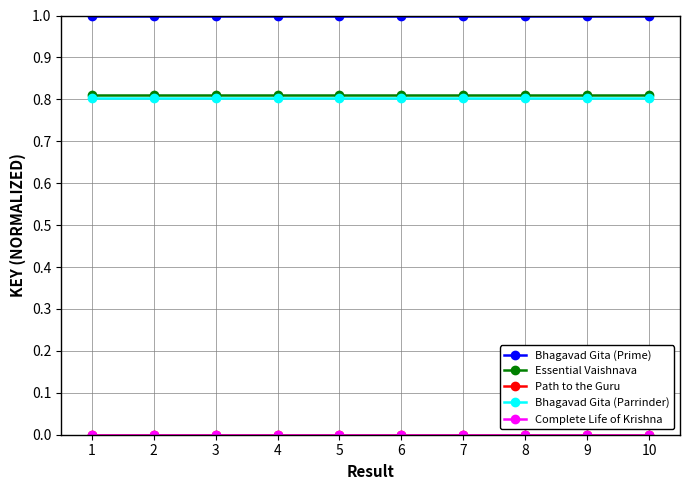

True or false: Bhagavad Gita (Prime) and Essential Vaishnava cross at least once.

False